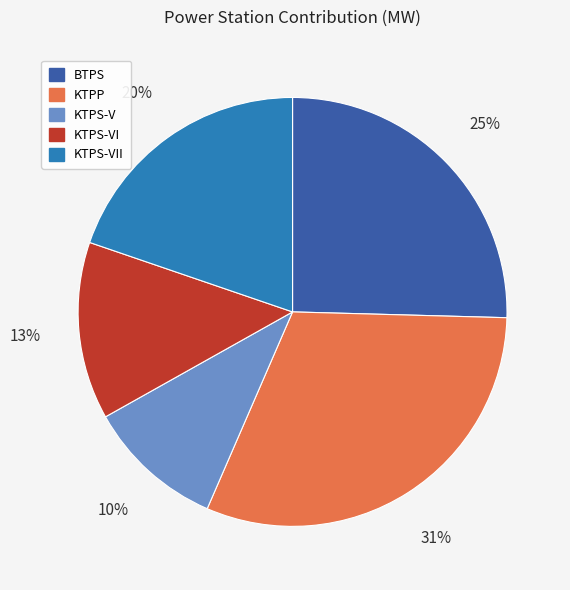

Is there any slice that represents more than half of the pie?

No